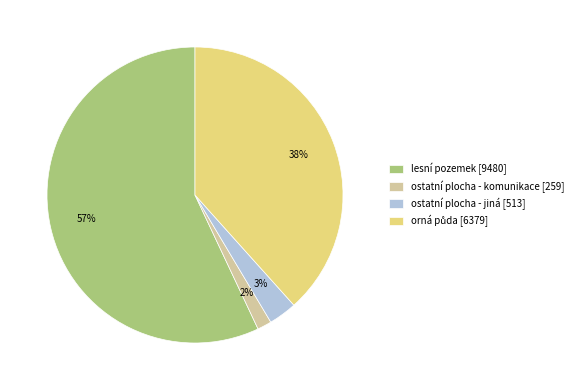

To the nearest percent, what percentage of the pie is ostatní plocha - jiná [513]?

3%